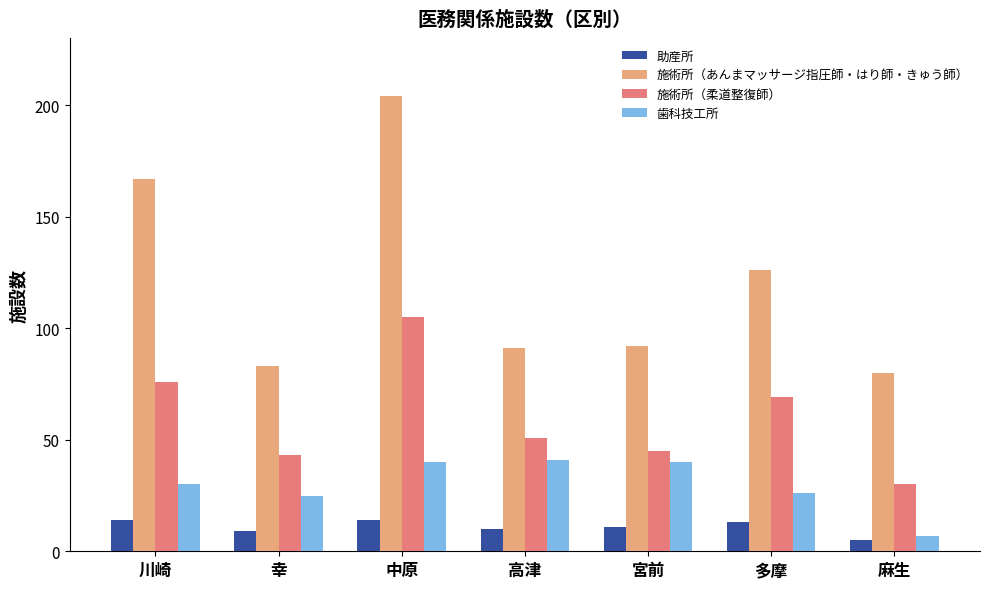

What is the difference between the highest and lowest values at 中原?

190